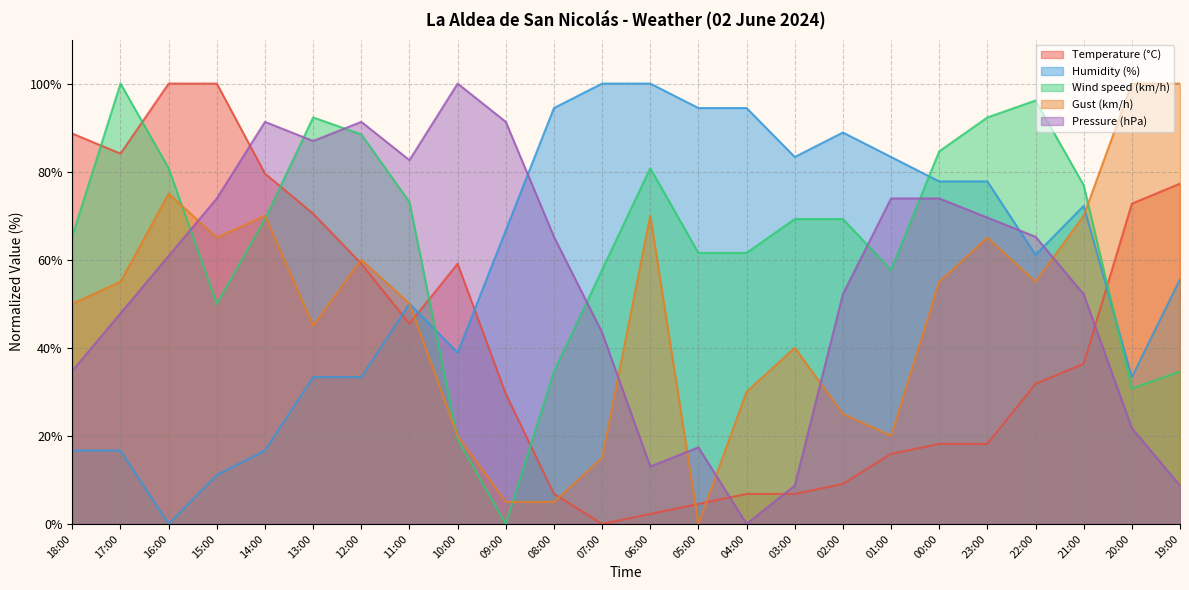

Which category has the highest value across all series?

16:00